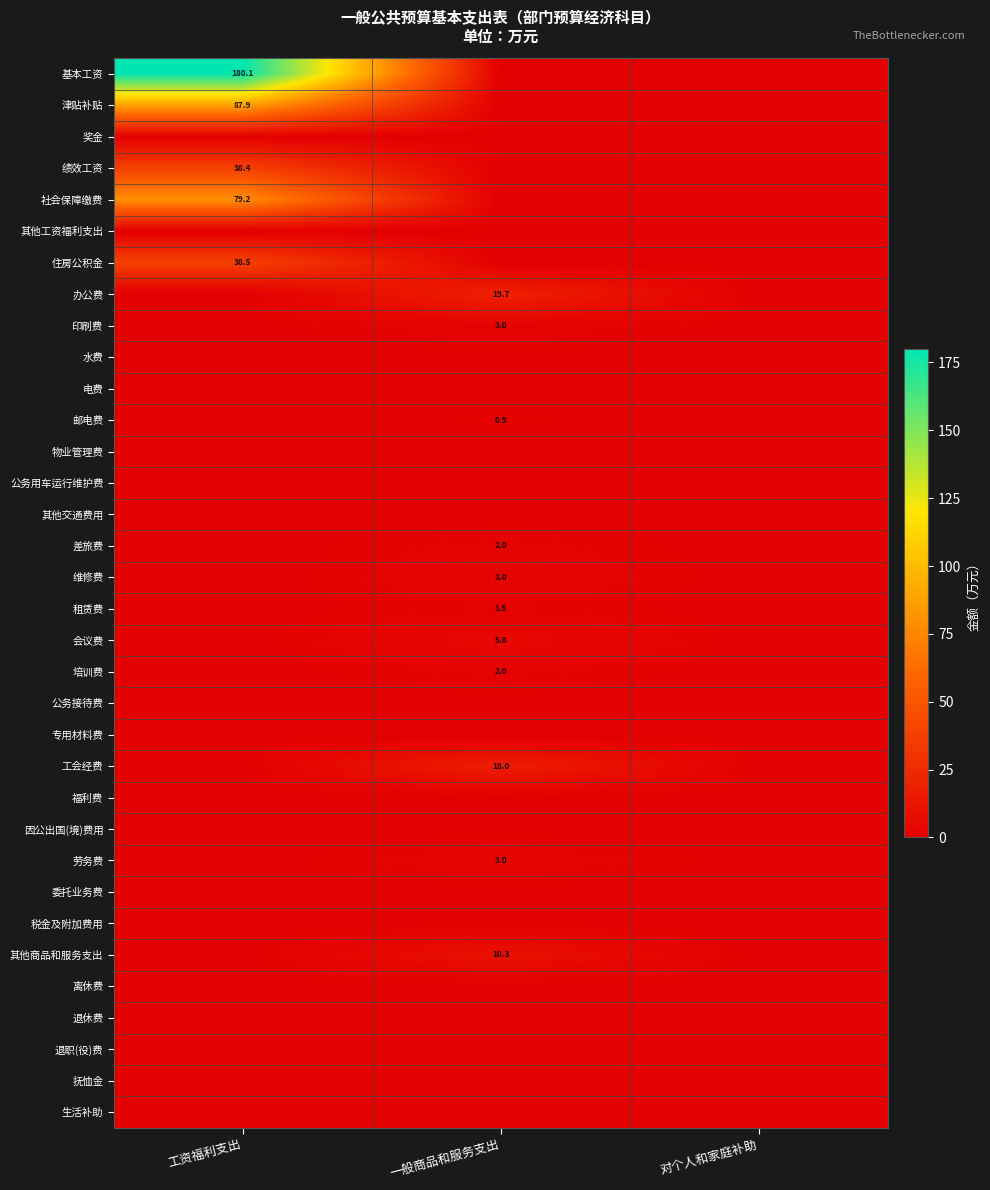

The value of 劳务费 at 一般商品和服务支出 is 3.0. True or false?

True